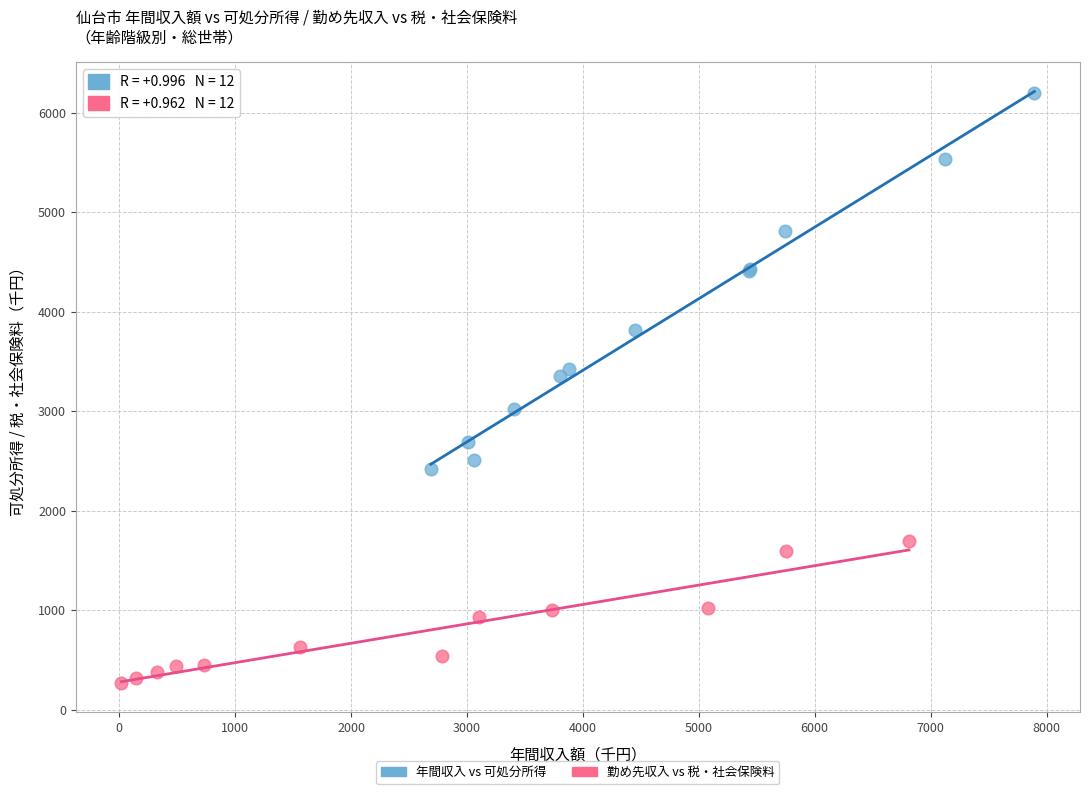

Which series has the largest Y range (max minus min)?

年間収入 vs 可処分所得